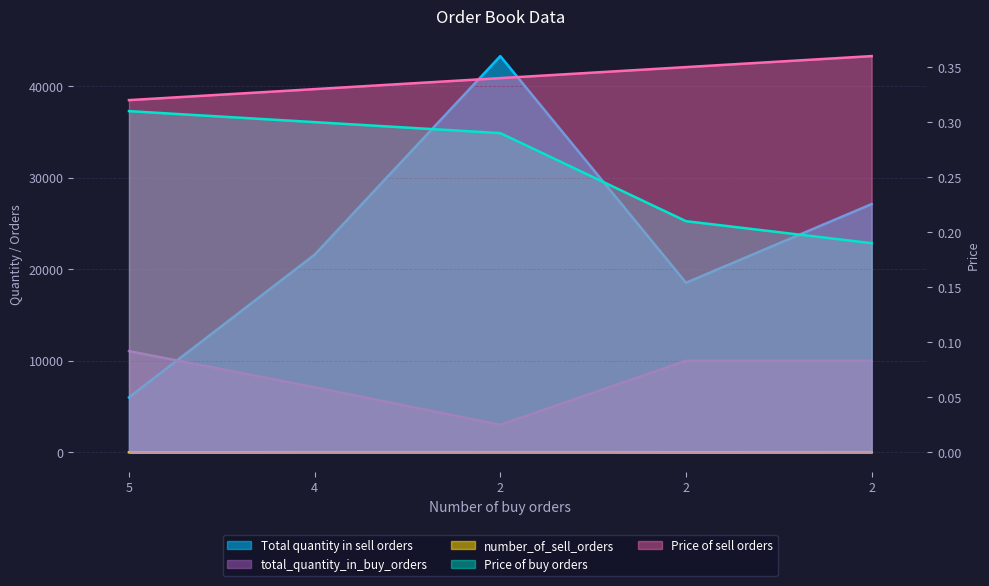

Does the chart display data point markers on the line(s)?

No